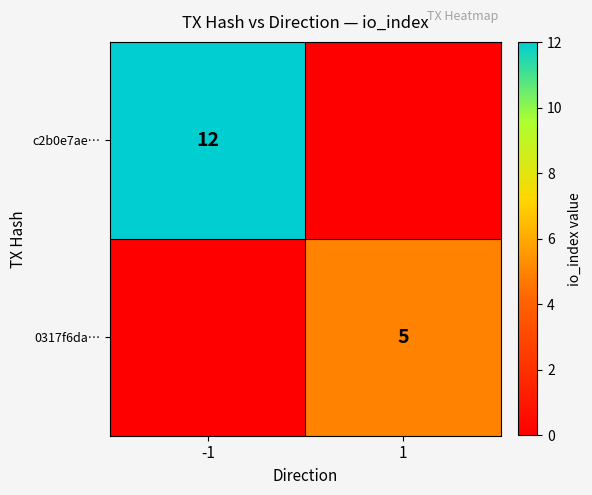

At which category is the sum across all series the highest?

-1